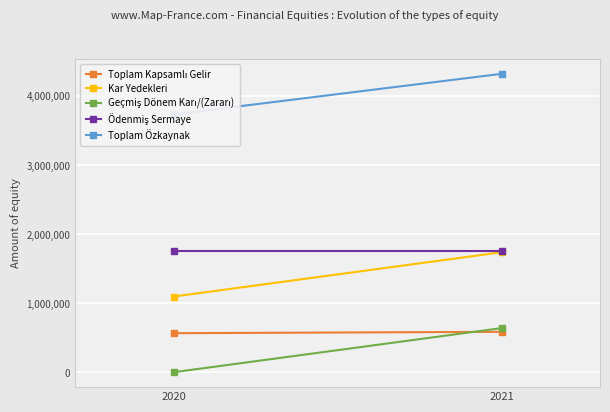

True or false: Ödenmiş Sermaye has a value of 2338527 at 2020.

False